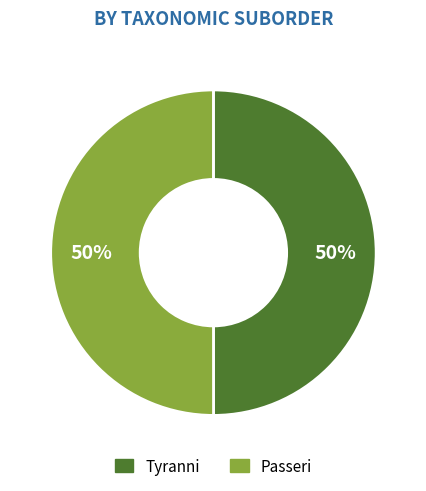

Approximately how many times larger is the value at Passeri compared to Tyranni?

1.0